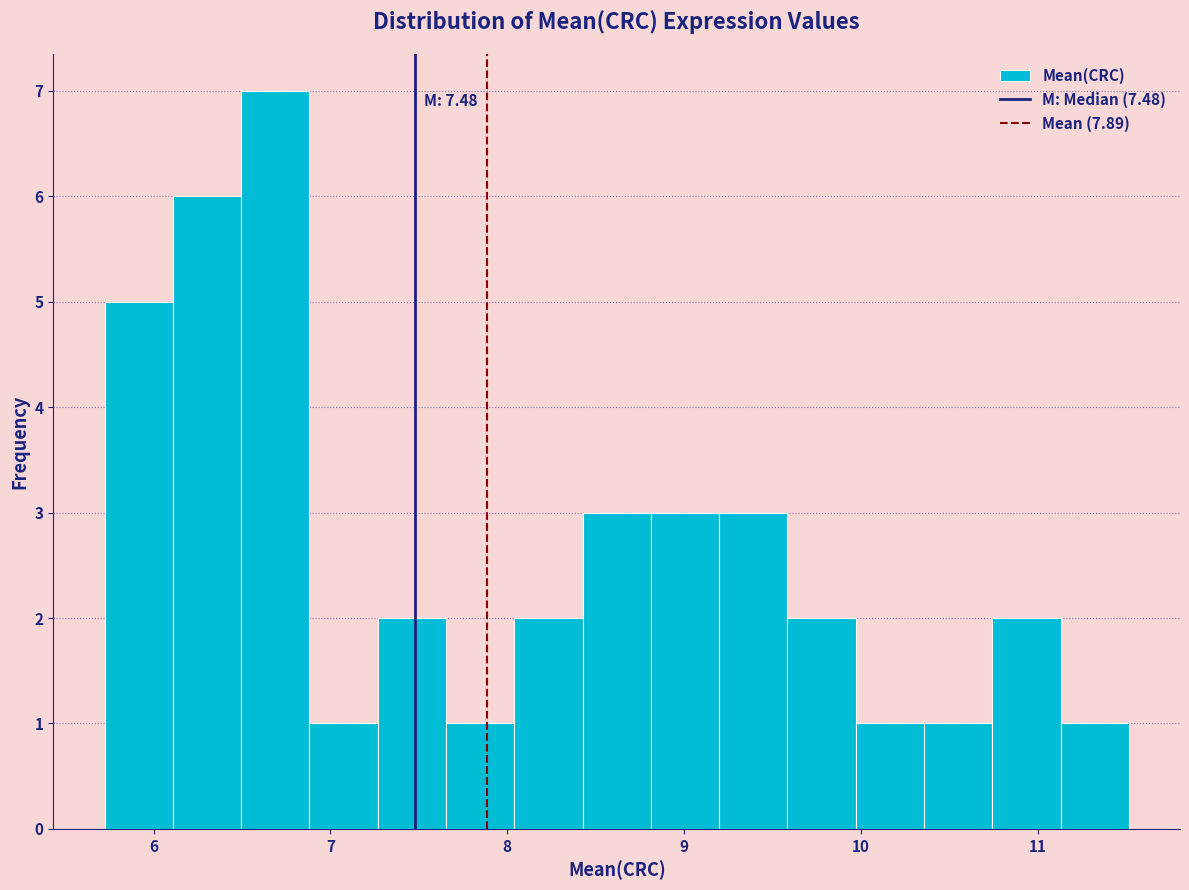

Read against the x-axis, roughly where is the centre of the tallest bar?

6.7